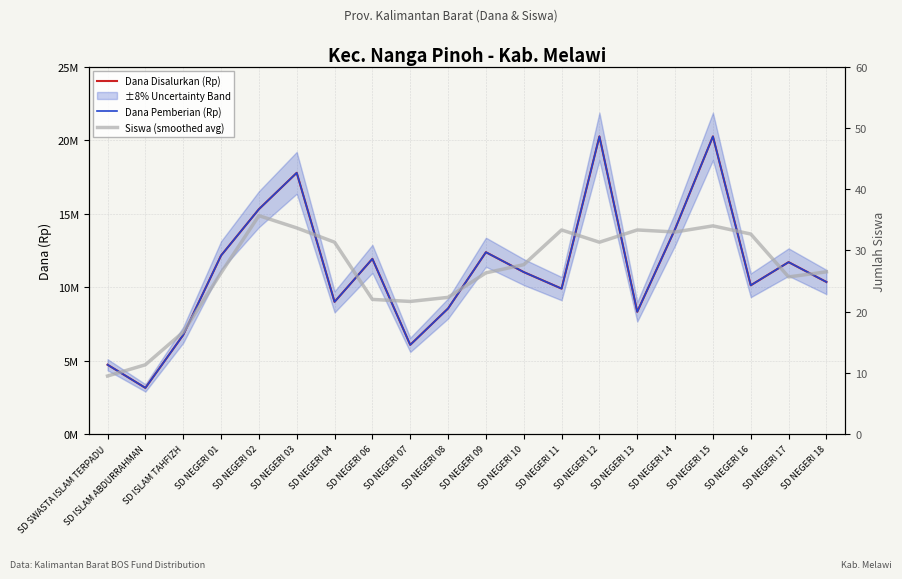

The Siswa (smoothed avg) series shows 27.7 at SD NEGERI 10. True or false?

True